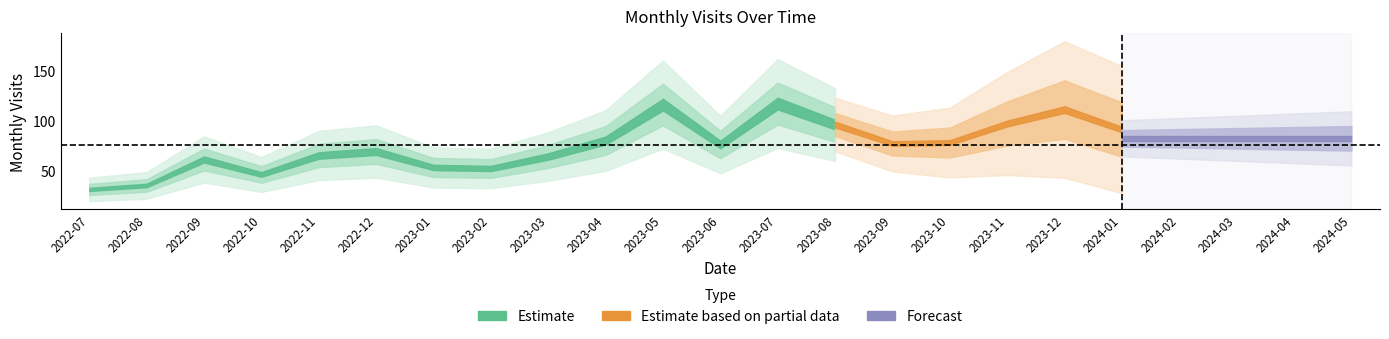

At which label does the data first exceed 77?

2023-04